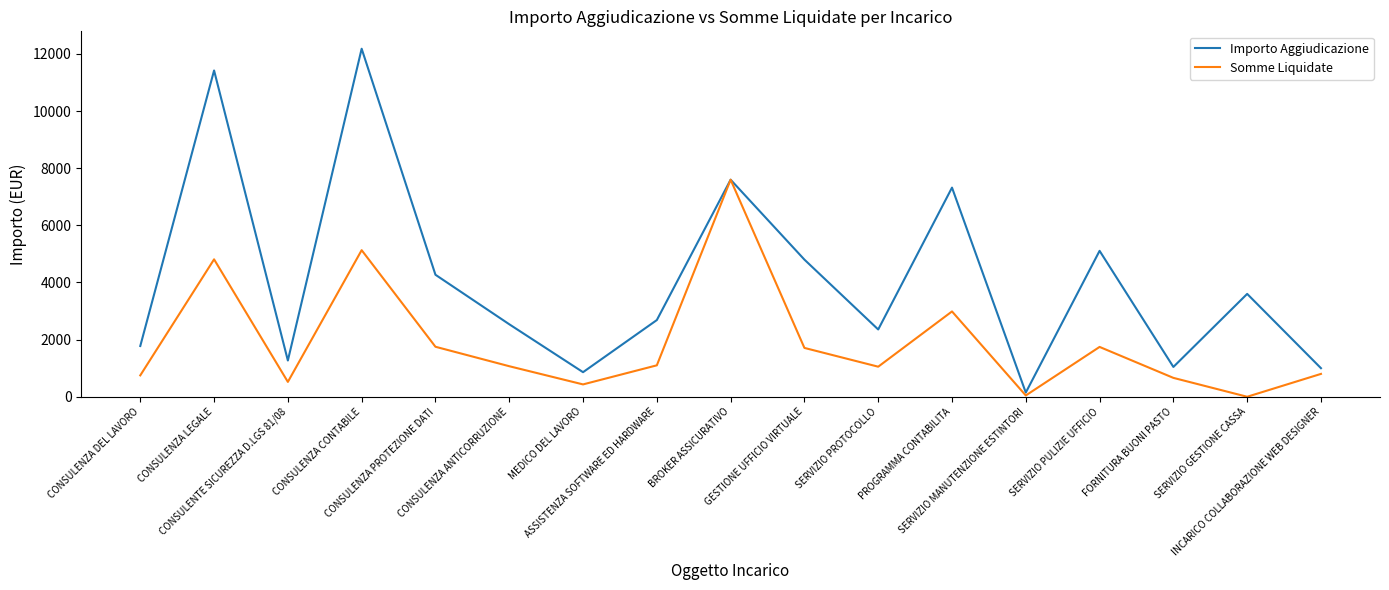

How many interior local valleys does the Importo Aggiudicazione series have?

5